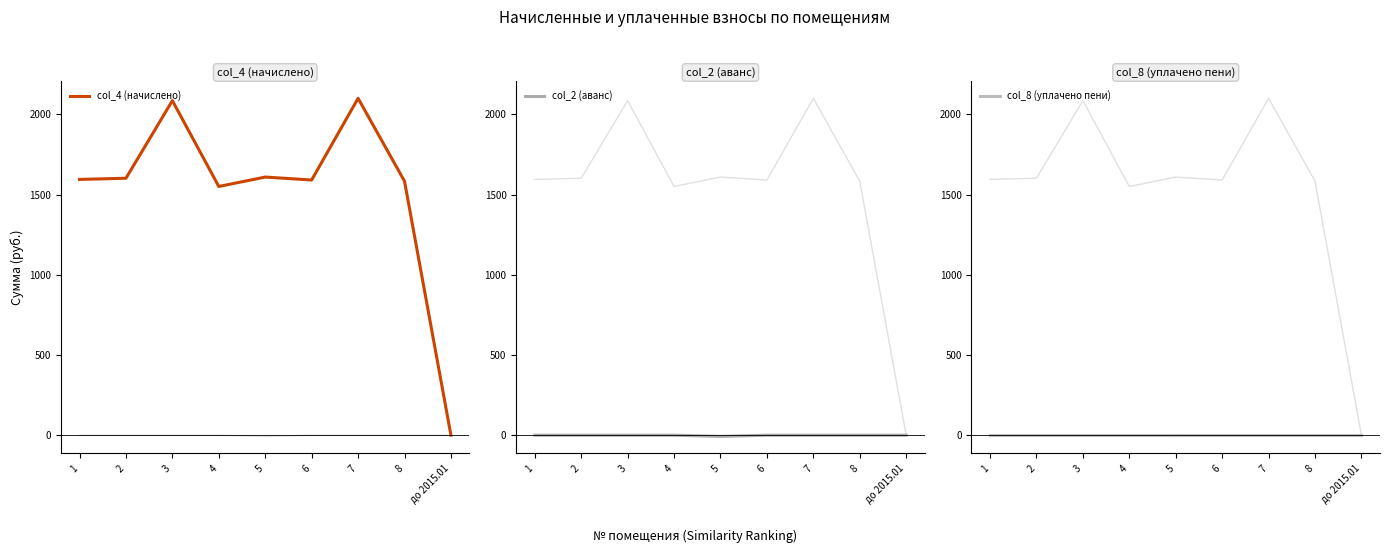

True or false: col_8 (уплачено пени) and col_2 (аванс) intersect in this chart.

False